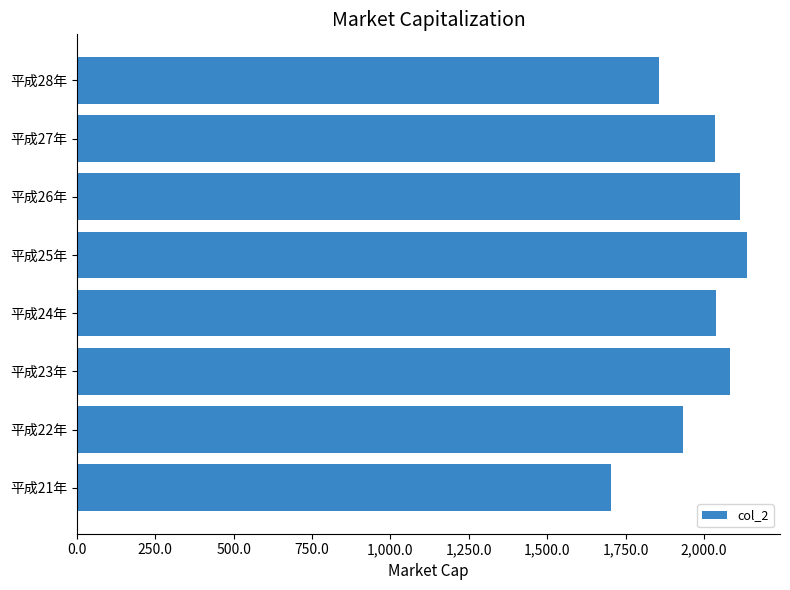

What is the difference between the maximum and minimum values?

433.6